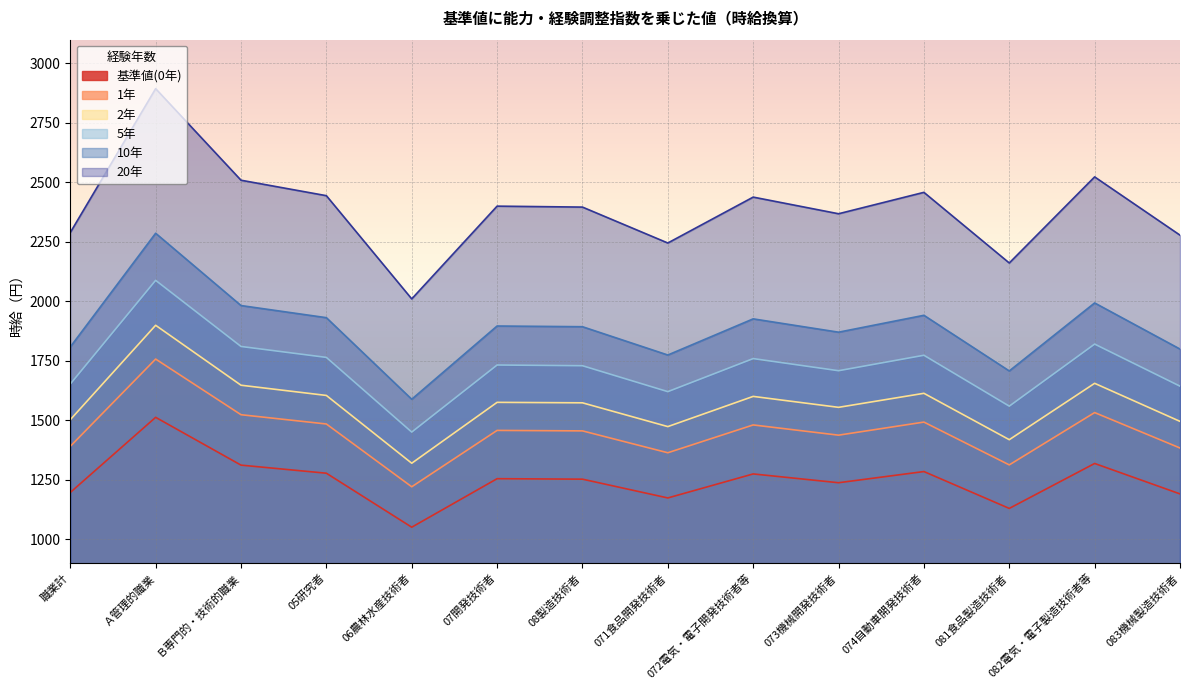

The value of 5年 at 071食品開発技術者 is 1132. True or false?

False